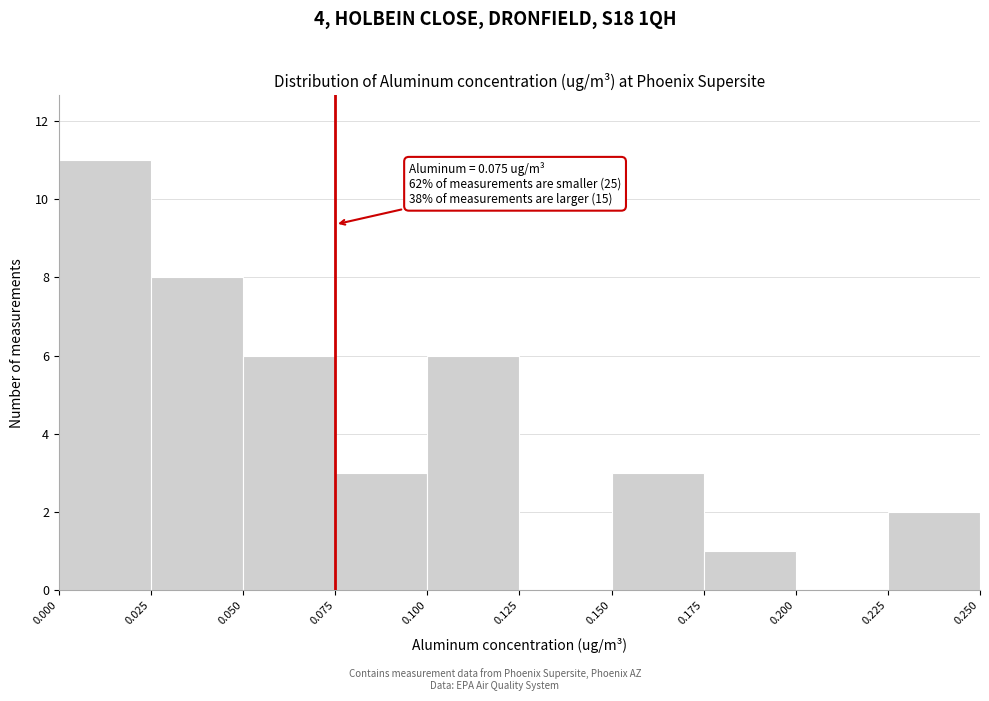

Over which range of the x-axis is the bar tallest?

0.000 to 0.025